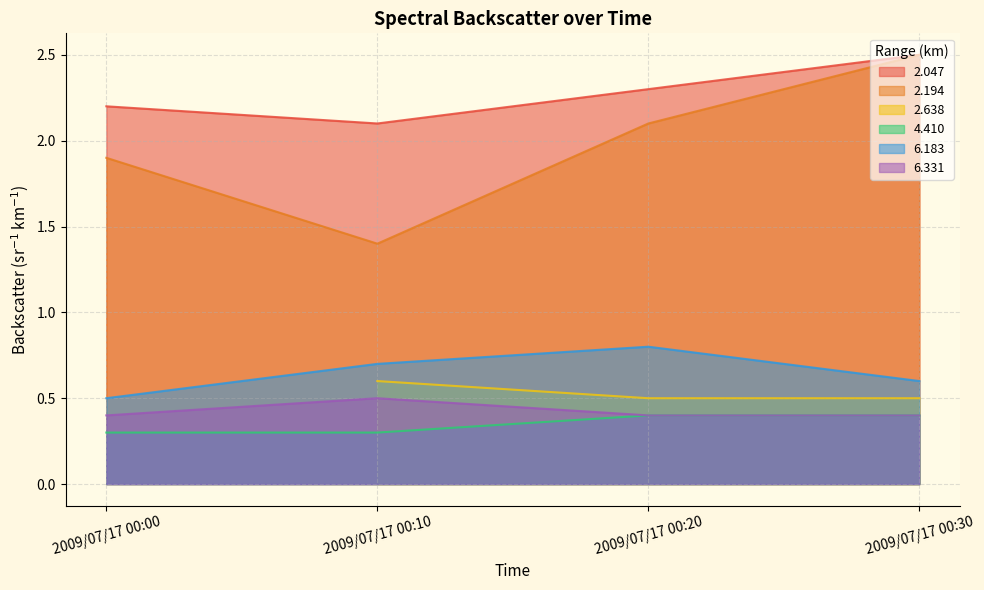

Rank the categories by 2.194 value from lowest to highest.

2009/07/17 00:10, 2009/07/17 00:00, 2009/07/17 00:20, 2009/07/17 00:30